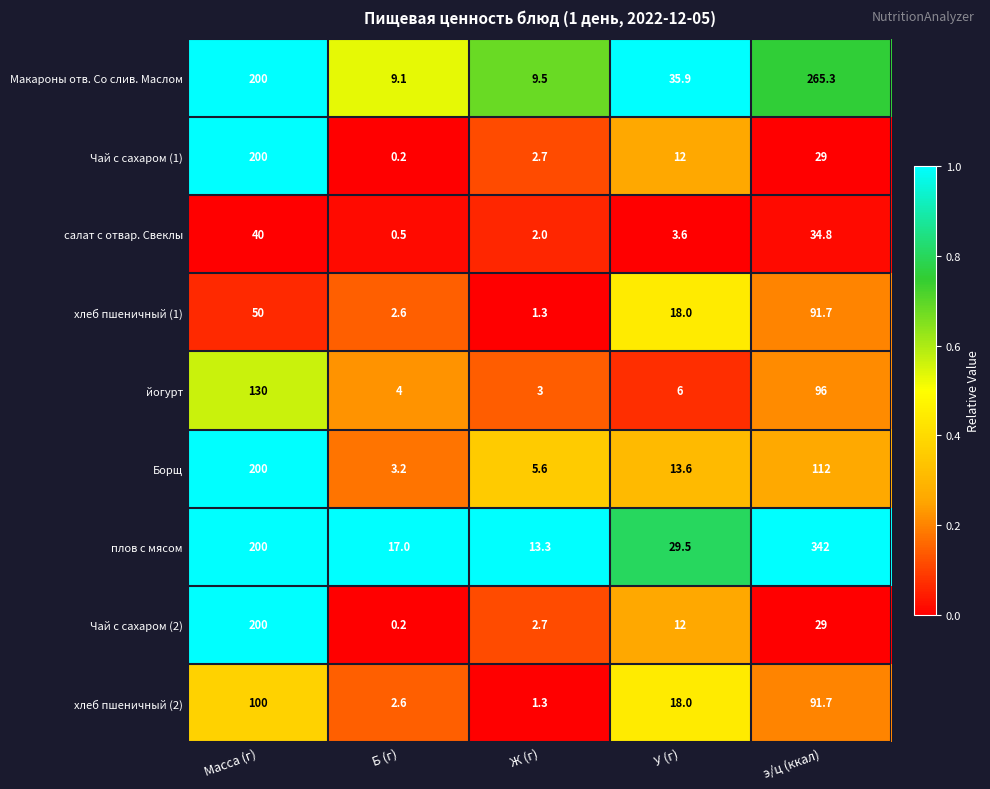

At how many categories does at least one series exceed 0?

5